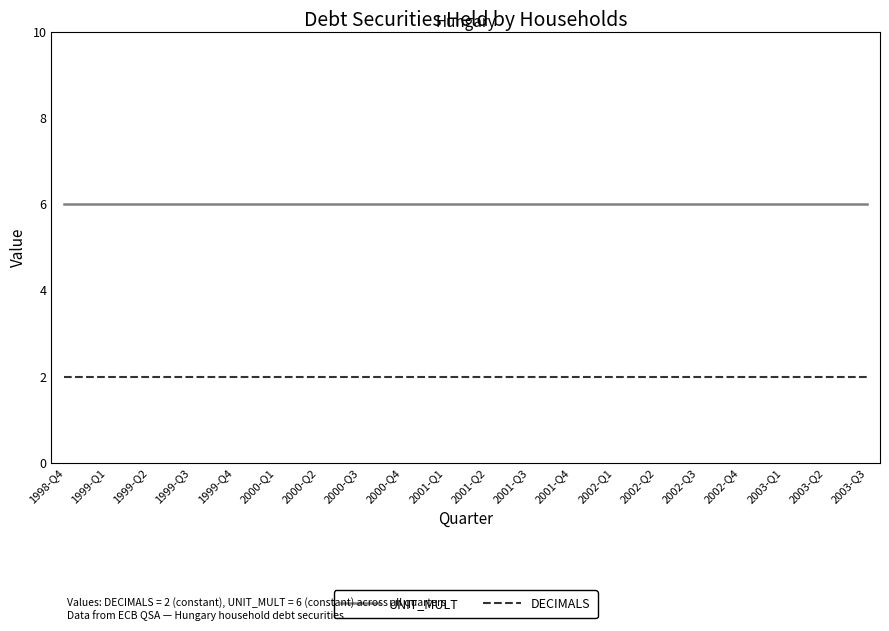

Reading left to right, what are all the values shown in this chart?

UNIT_MULT: 6	6	6	6	6	6	6	6	6	6	6	6	6	6	6	6	6	6	6	6
DECIMALS: 2	2	2	2	2	2	2	2	2	2	2	2	2	2	2	2	2	2	2	2